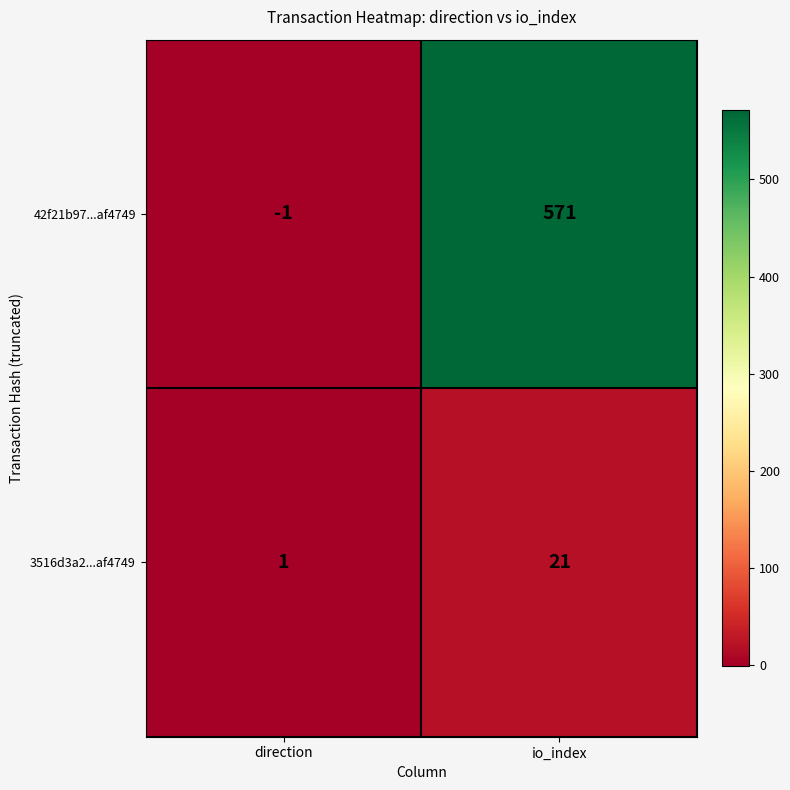

The 42f21b97...af4749 series shows 571 at io_index. True or false?

True